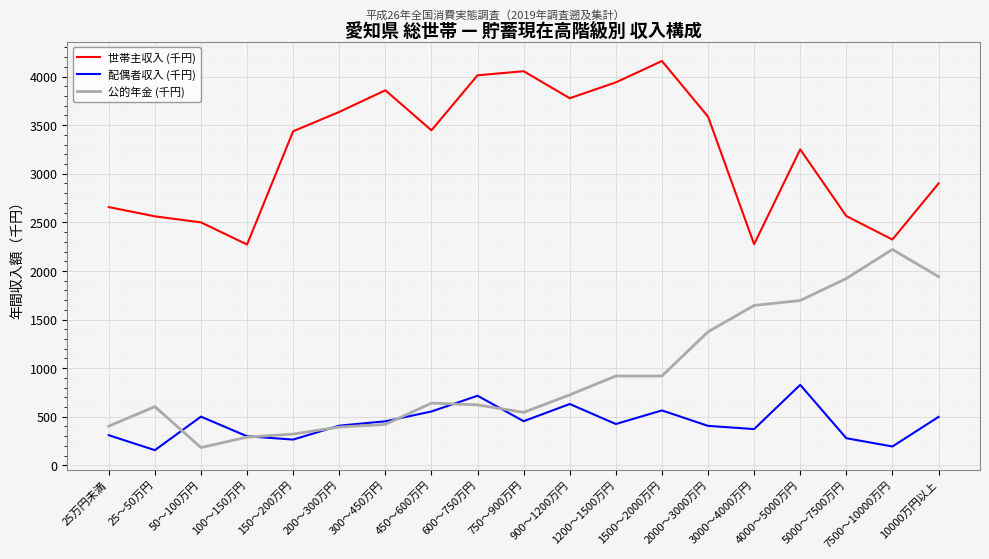

What is the minimum value shown in the chart?

156